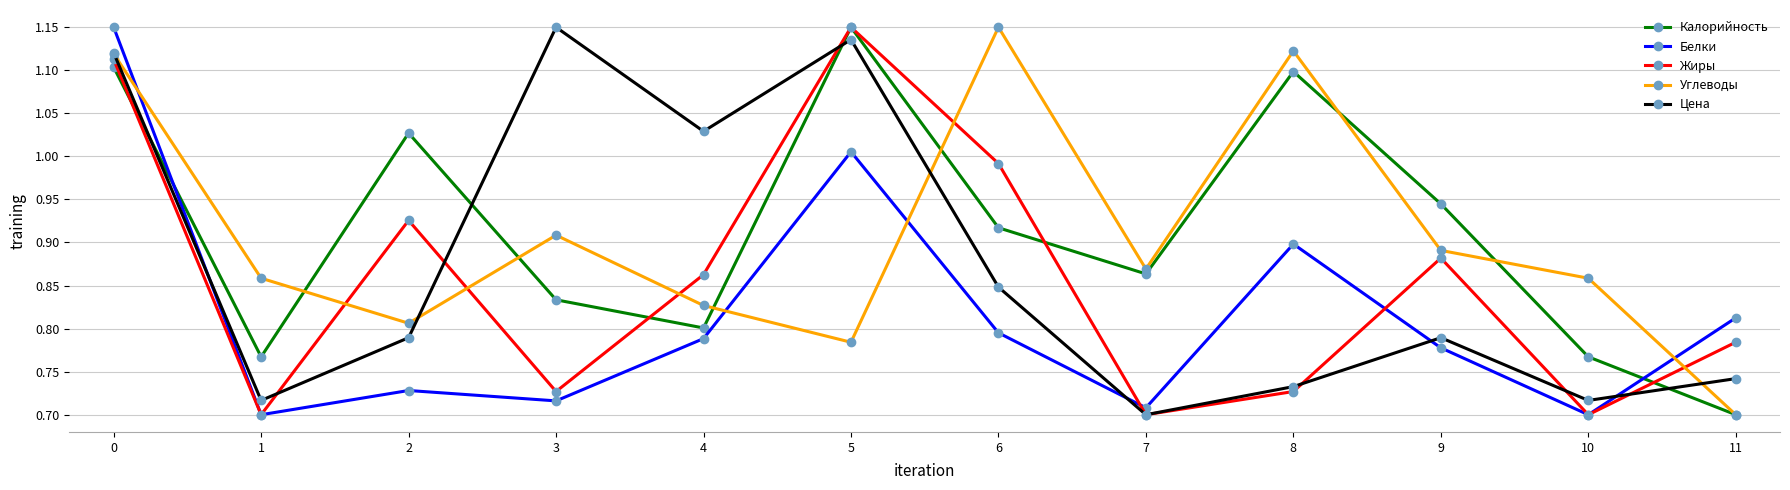

At which category does Жиры reach its first local valley?

1